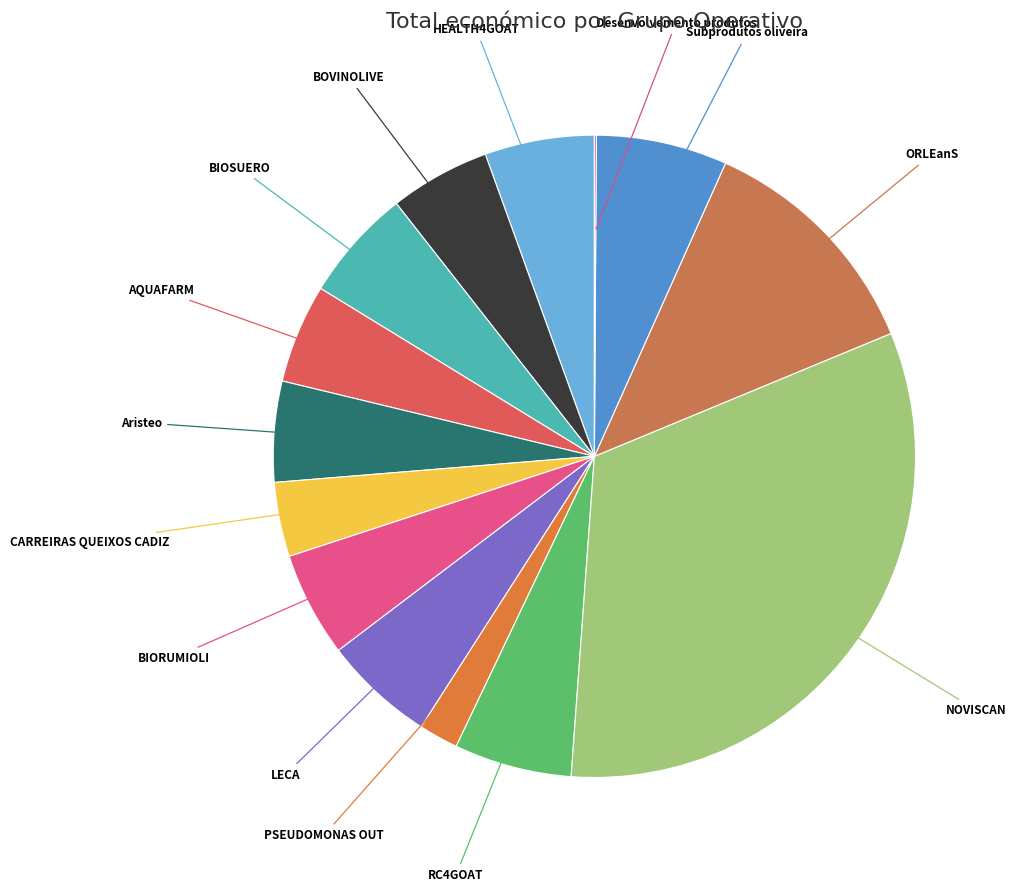

Does any single category account for the majority?

No